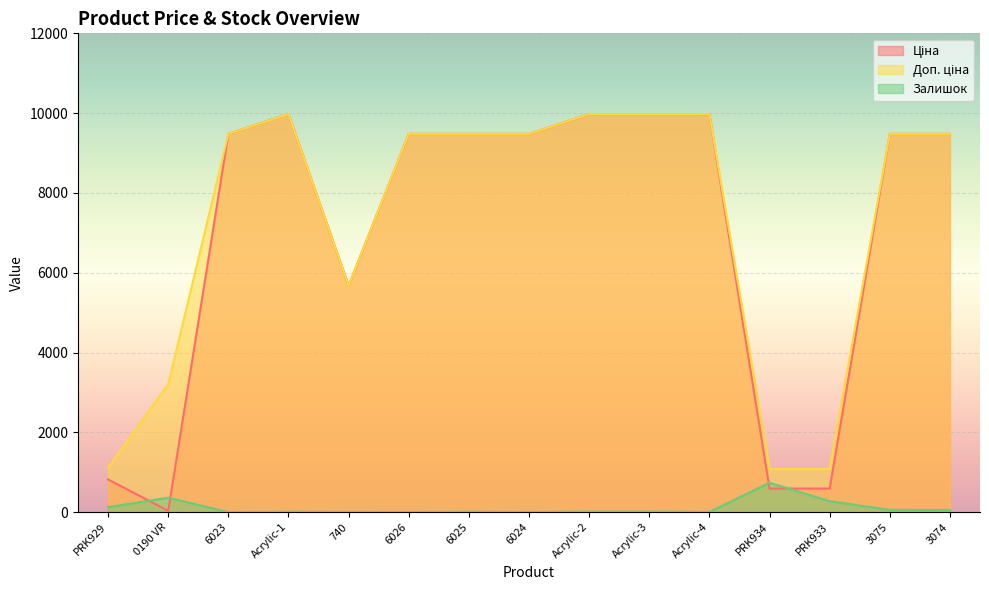

Where is Доп. ціна nearest to the value 5528?

740